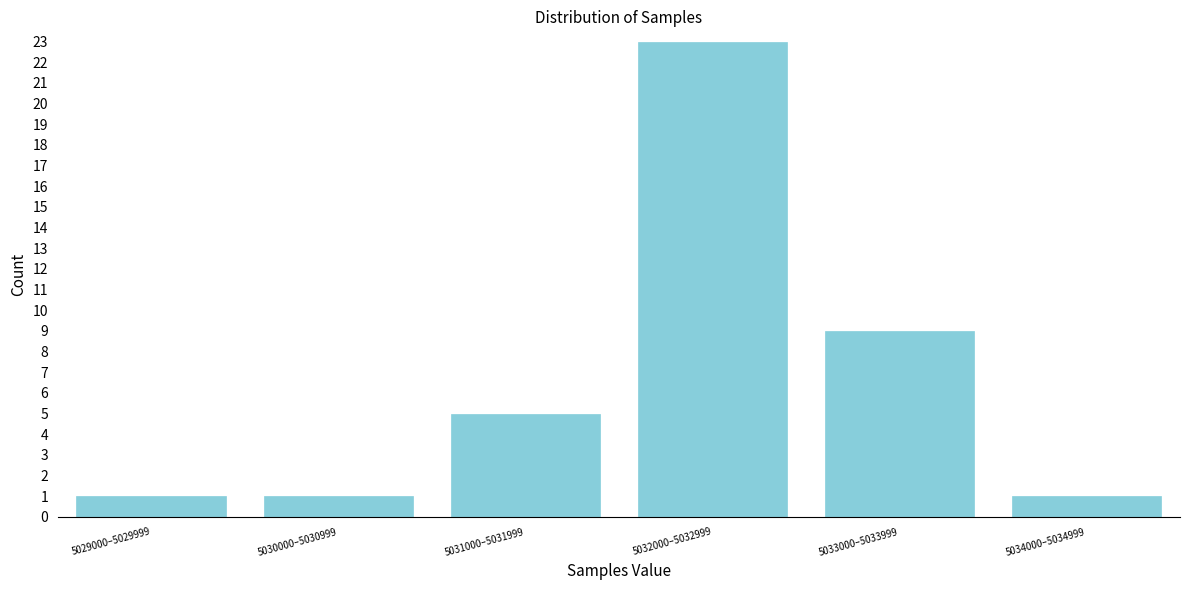

Reading left to right, what are all the values shown in this chart?

1	1	5	23	9	1